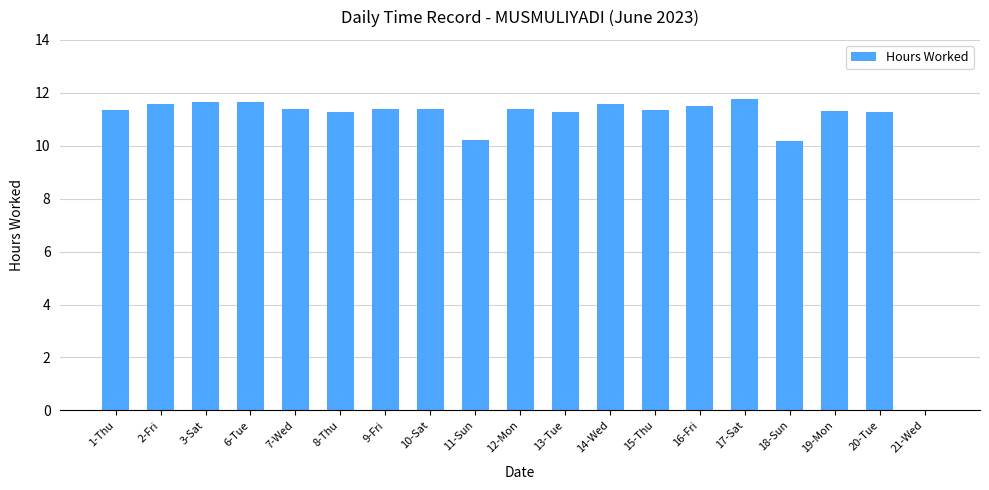

How many series are shown in this chart?

1